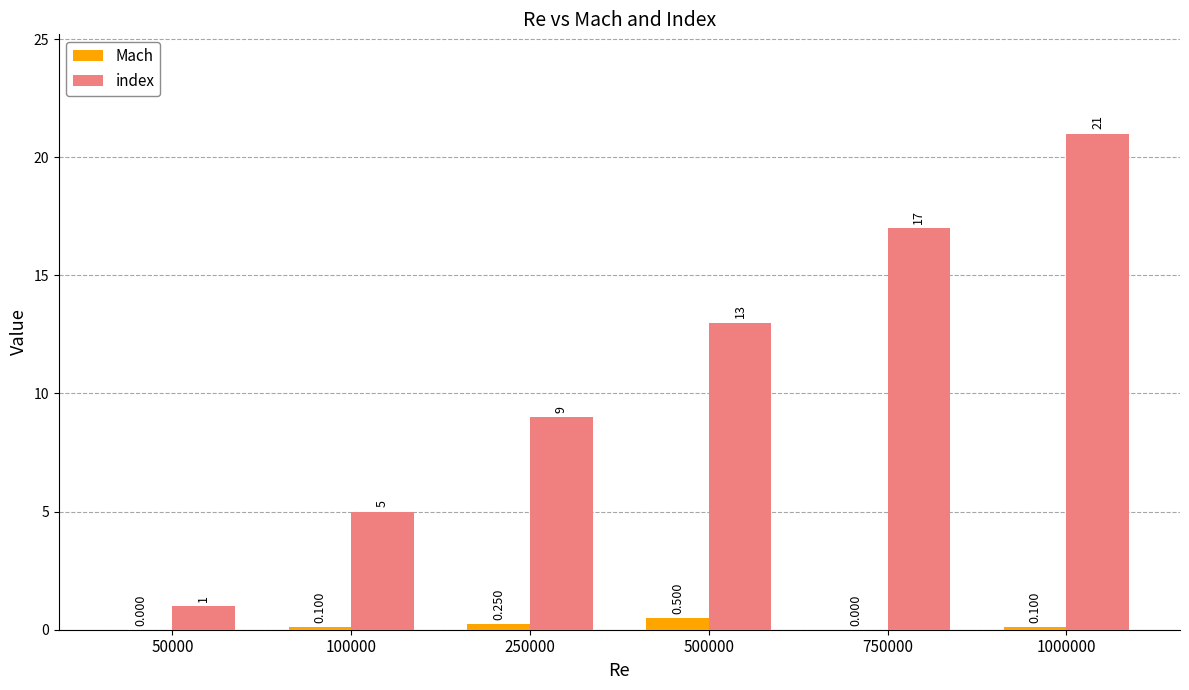

Which series has the largest total across all categories?

index